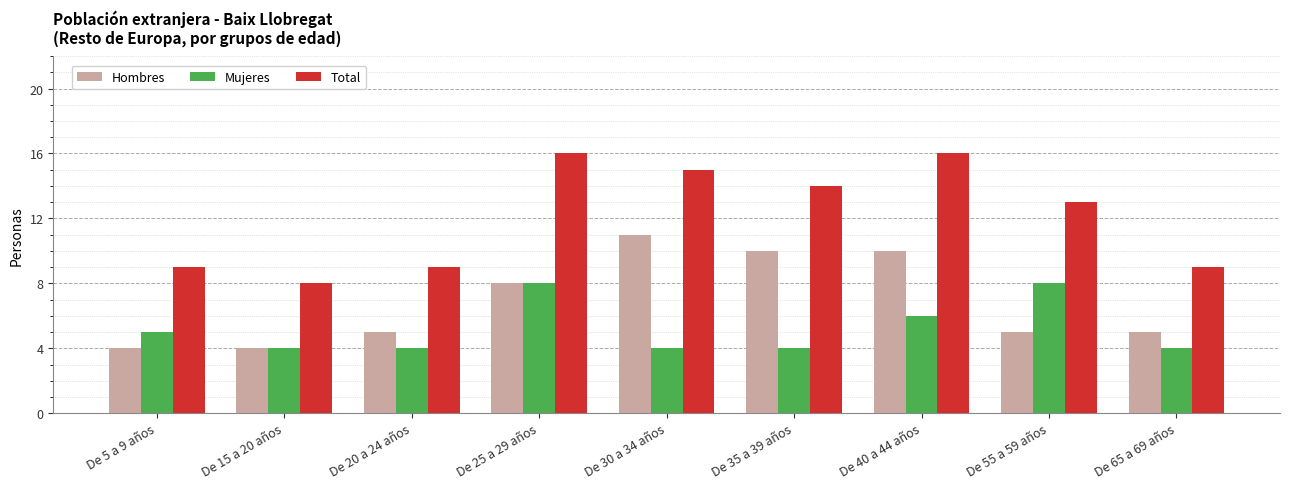

List the series in order of their peak value, highest first.

Total, Hombres, Mujeres